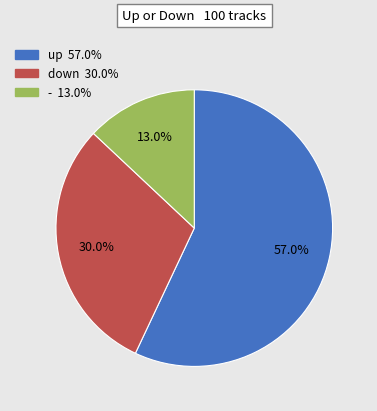

What is the majority slice?

up